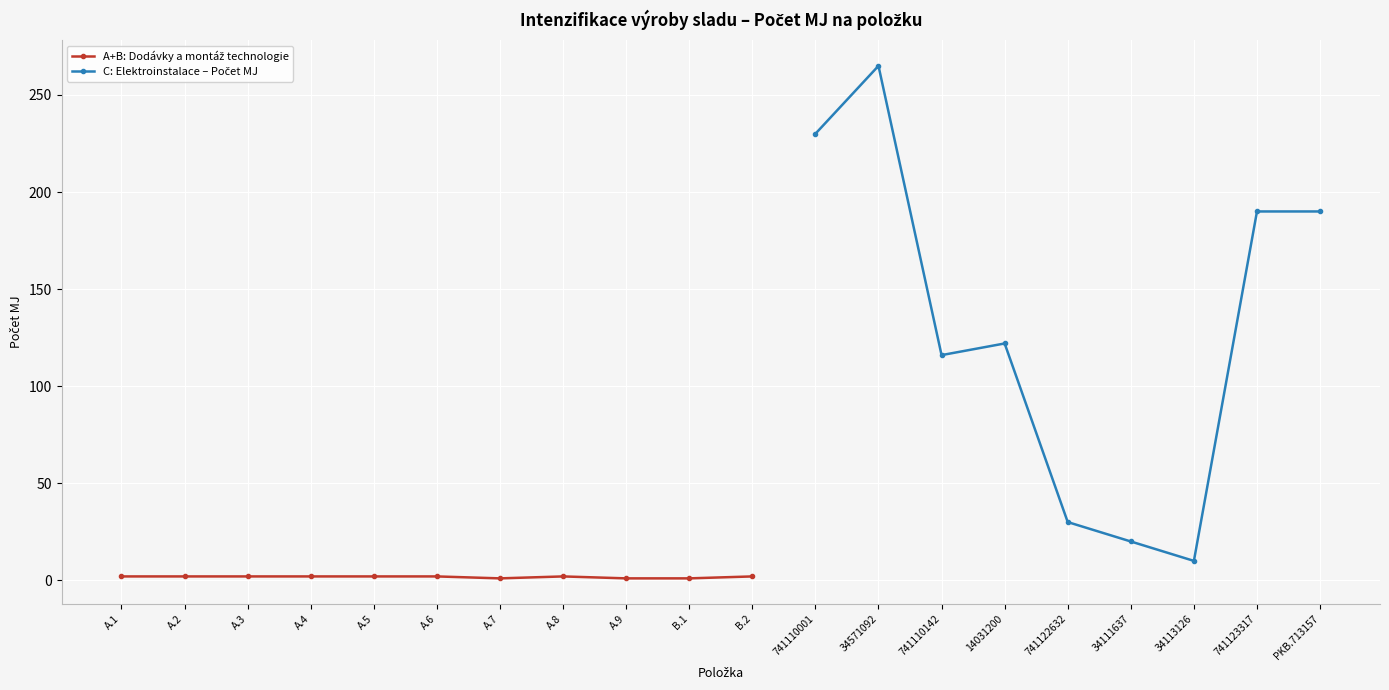

At which category does the chart reach its peak across all series?

34571092